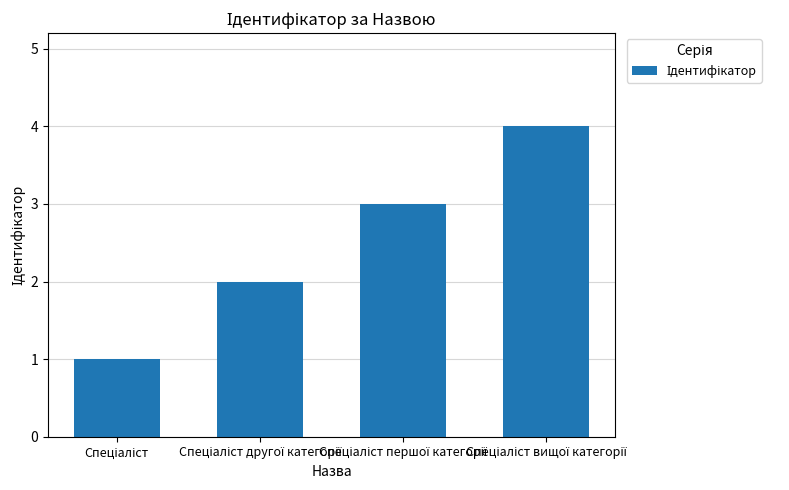

Reading left to right, list all the values displayed in this chart.

1	2	3	4